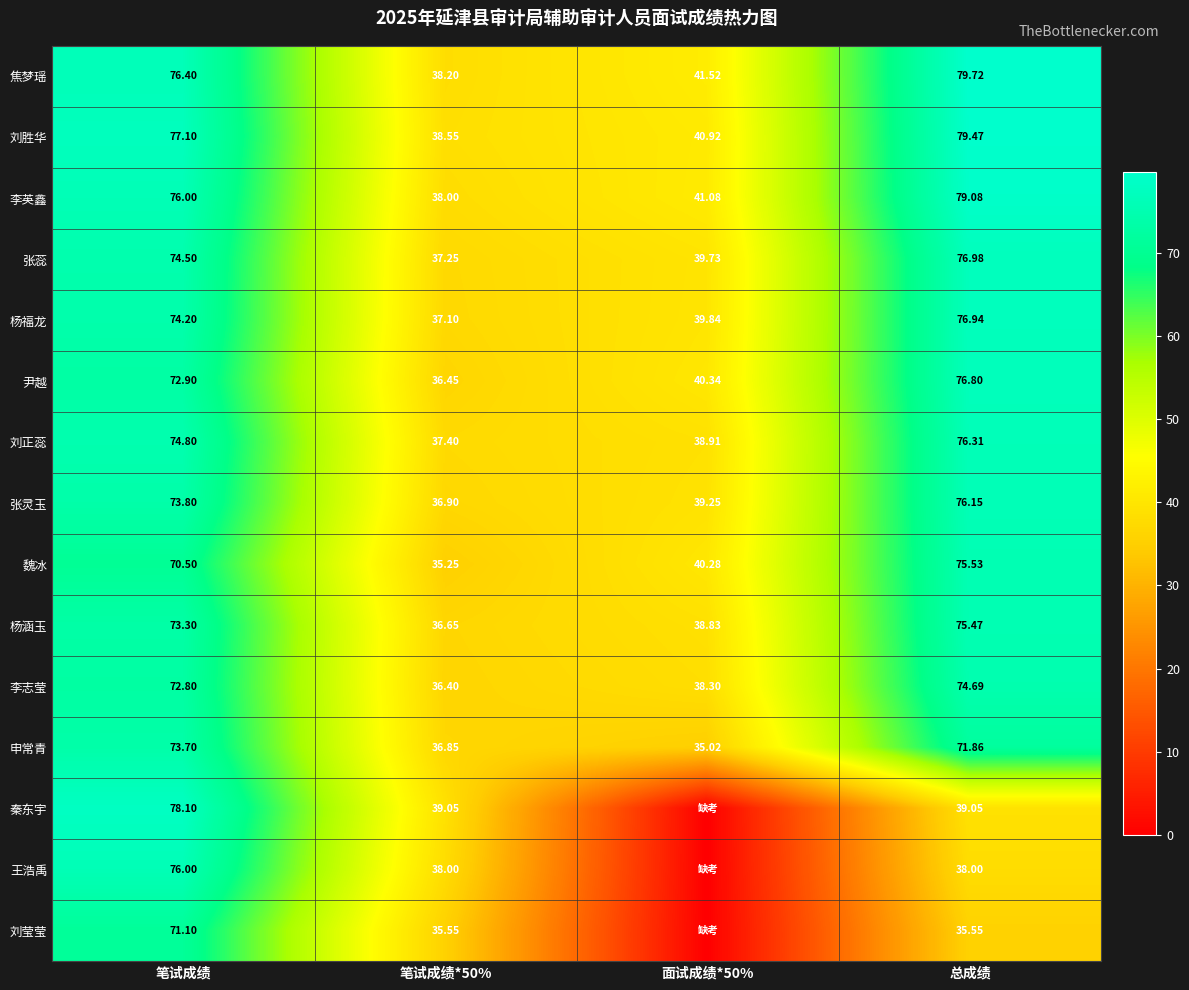

At how many categories does at least one series exceed 60?

2